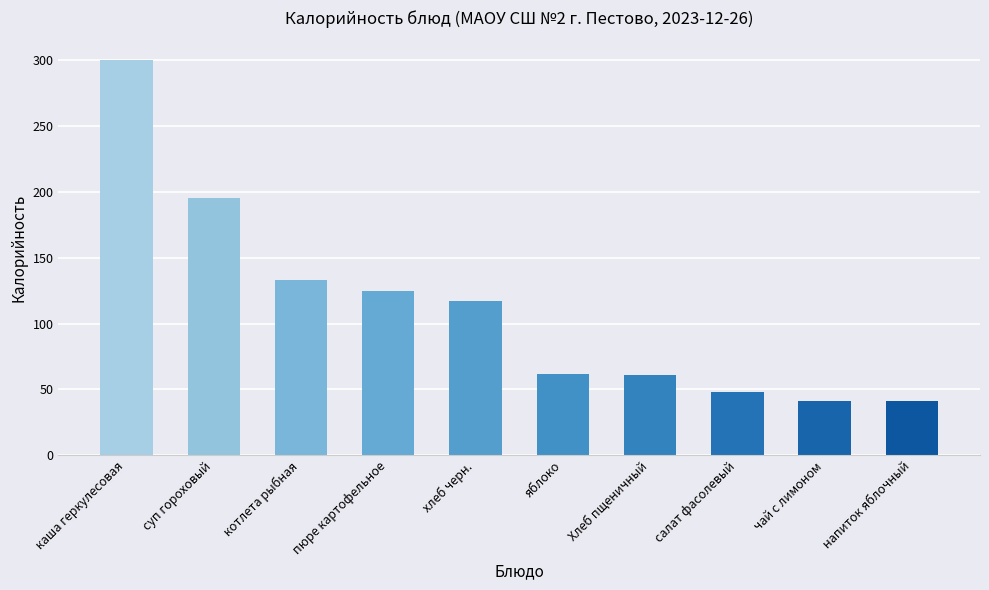

What is the value of the 4th bar from the left?

125